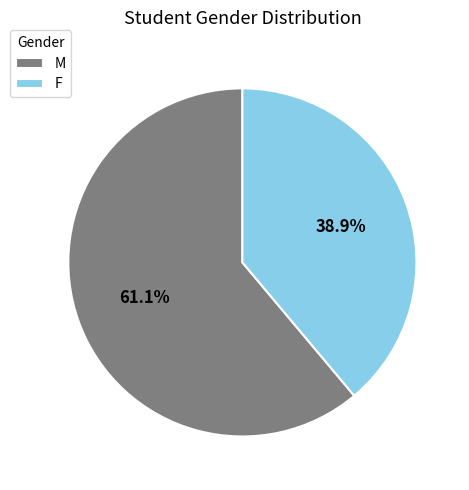

What is the ratio of the value at F to the value at M?

0.6